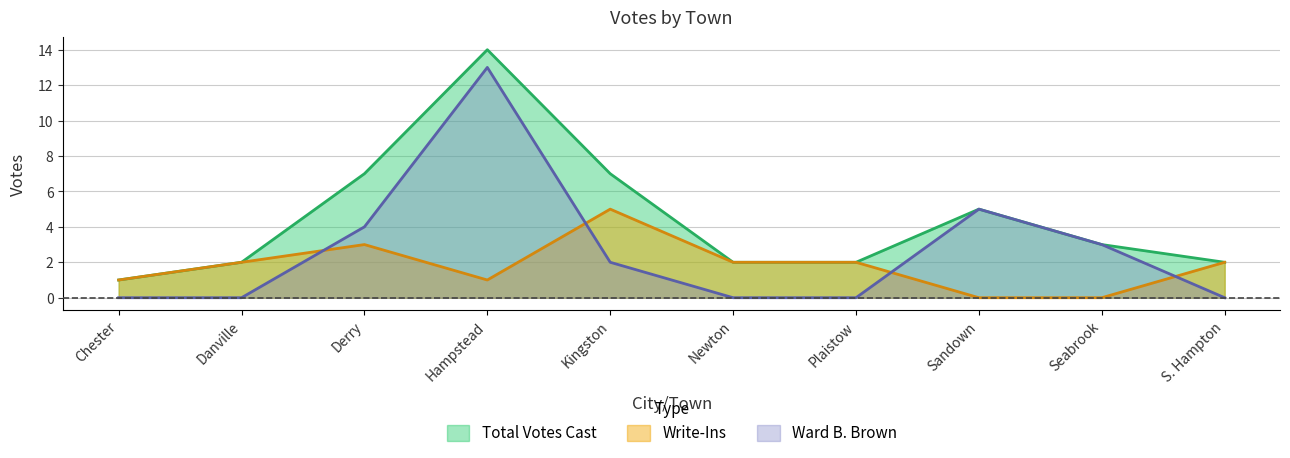

Count the number of data series in this chart.

3